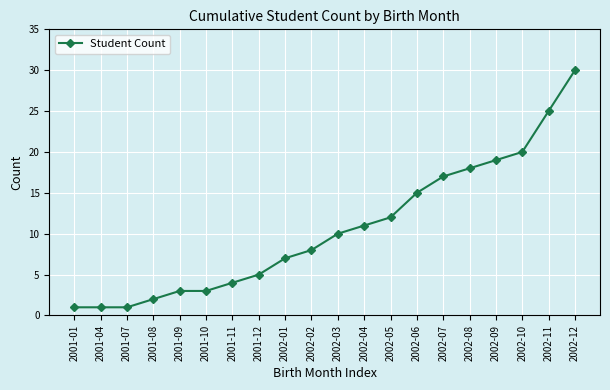

True or false: the data shows 5 at 2001-12.

True